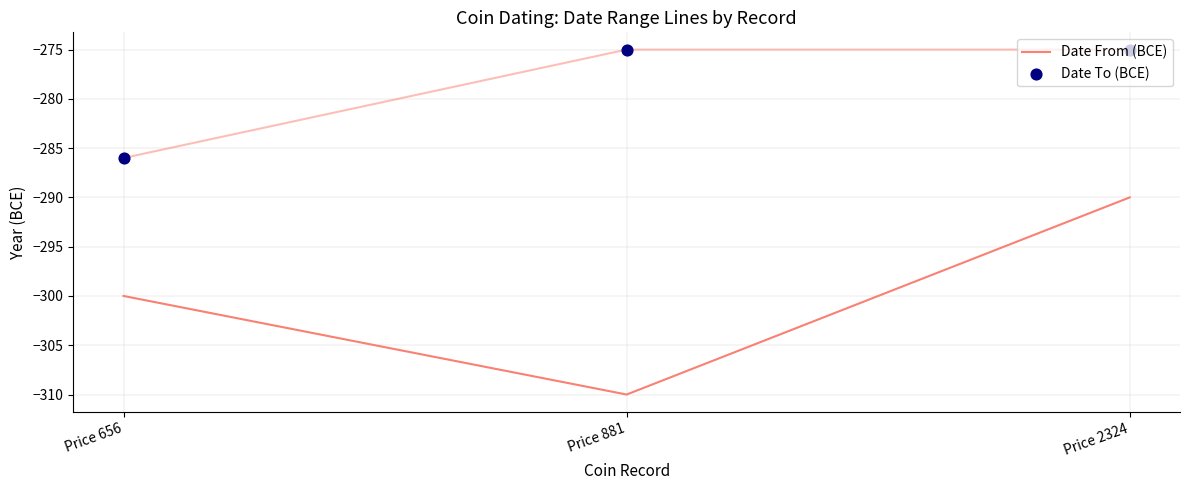

Which series contains the lowest Y value?

Date From (BCE)